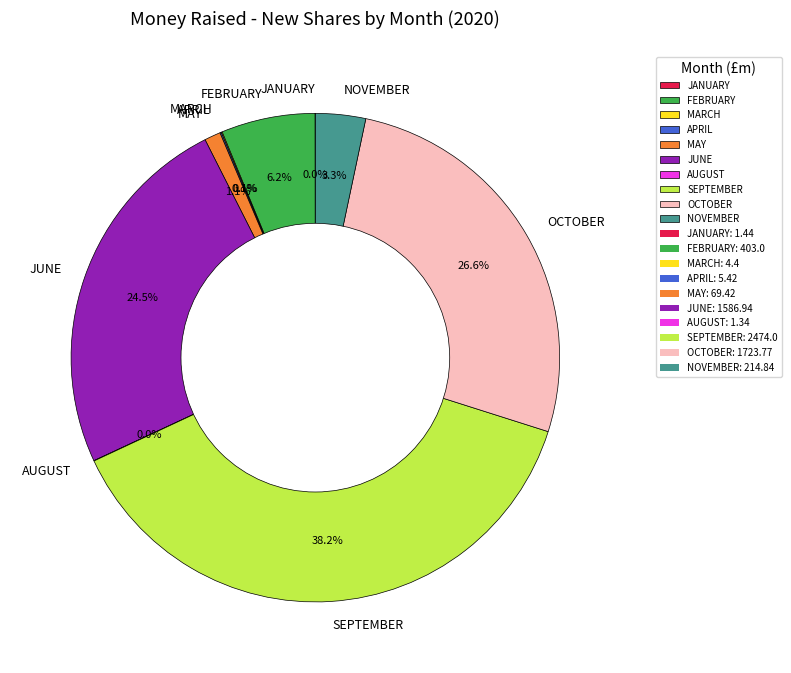

Between NOVEMBER and SEPTEMBER, which is larger?

SEPTEMBER